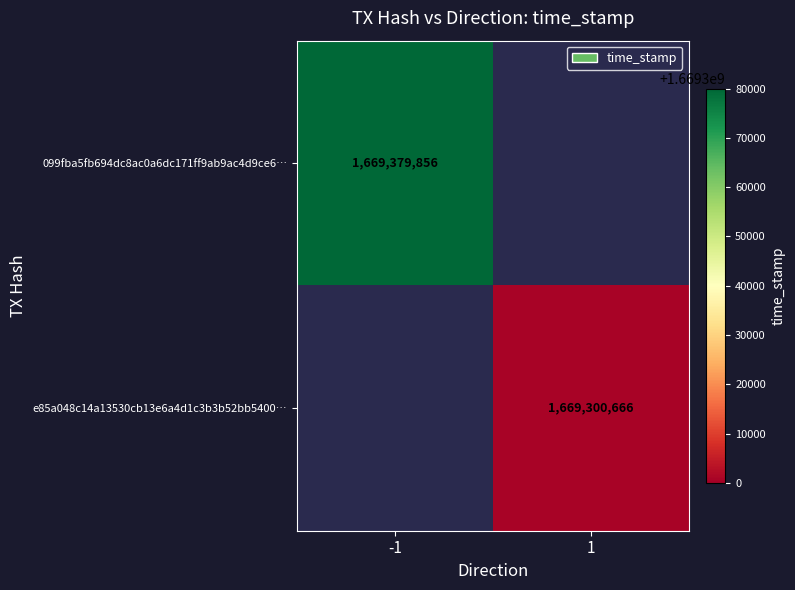

True or false: e85a048c14a13530cb13e6a4d1c3b3b52bb5400… has a value of 1669300666 at 1.

True